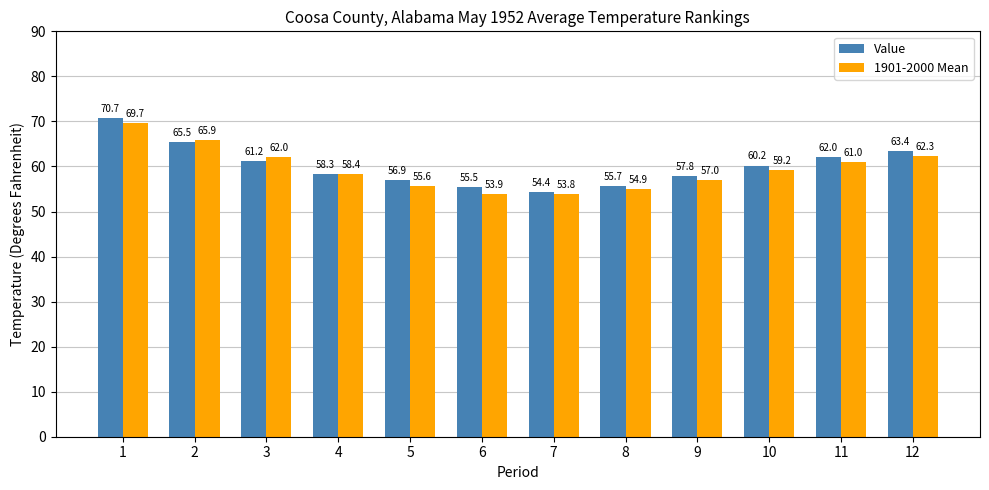

What is the highest value of the Value series?

70.7